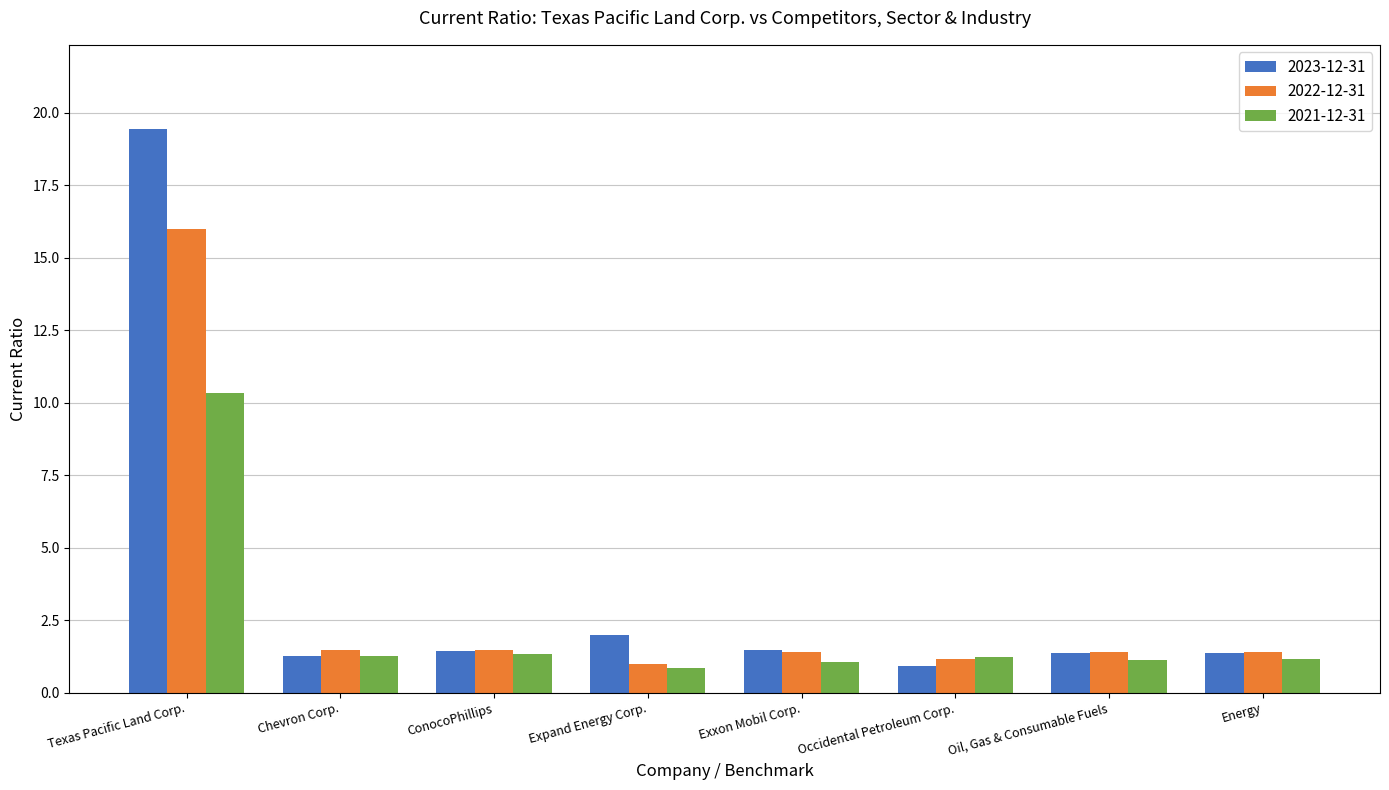

List the series in order of their overall mean, lowest first.

2021-12-31, 2022-12-31, 2023-12-31